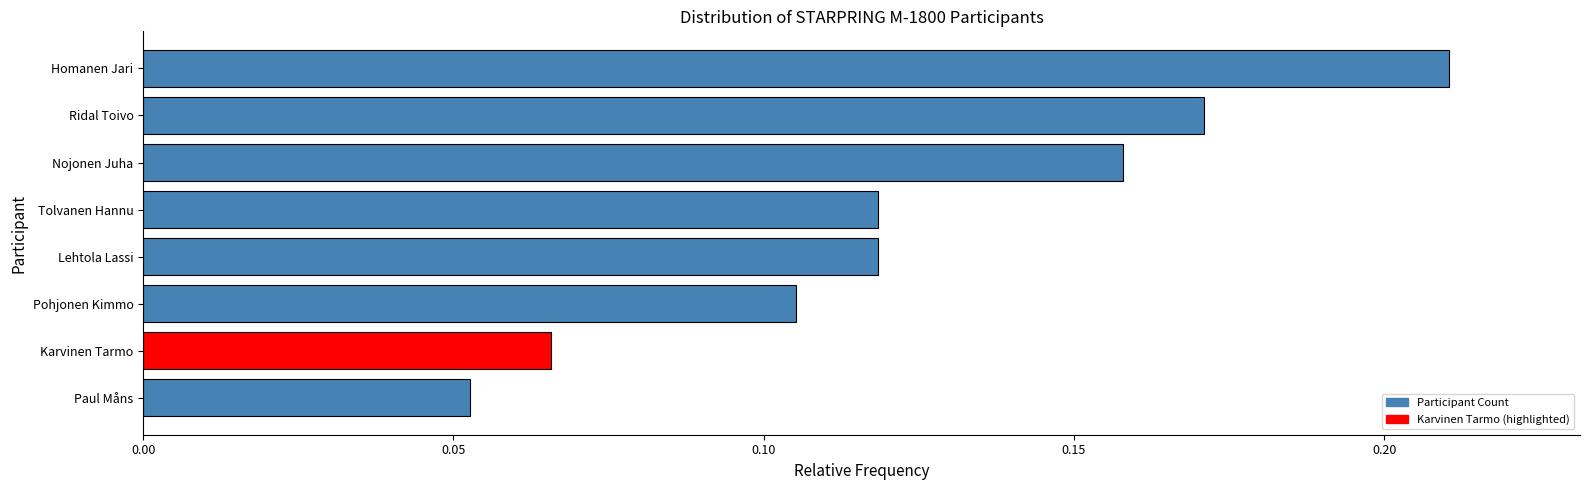

At which label is the value closest to 0?

Paul Måns